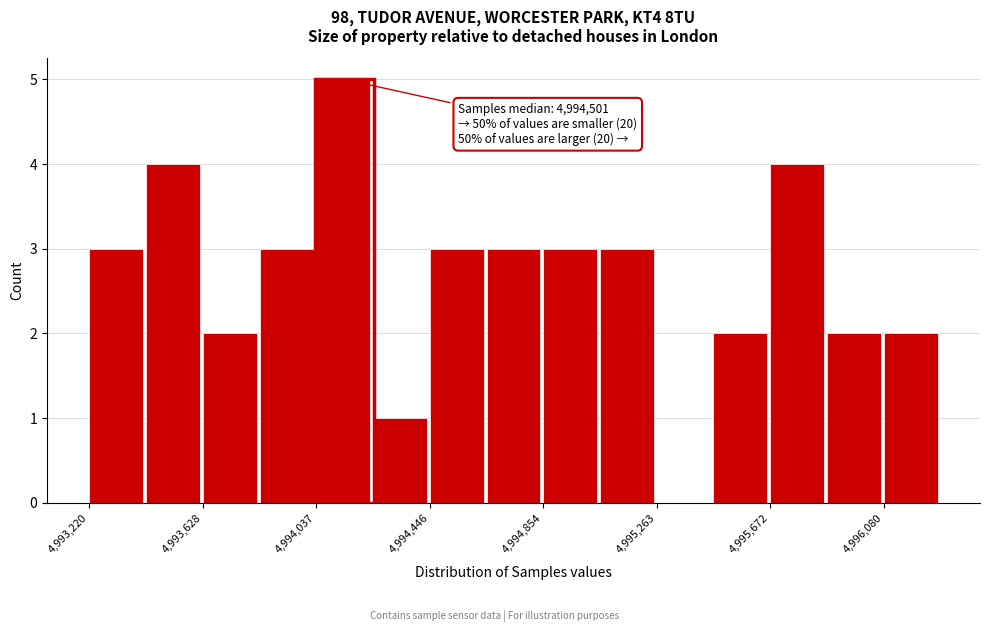

Which range on the x-axis has the tallest bar?

4994050 to 4994250